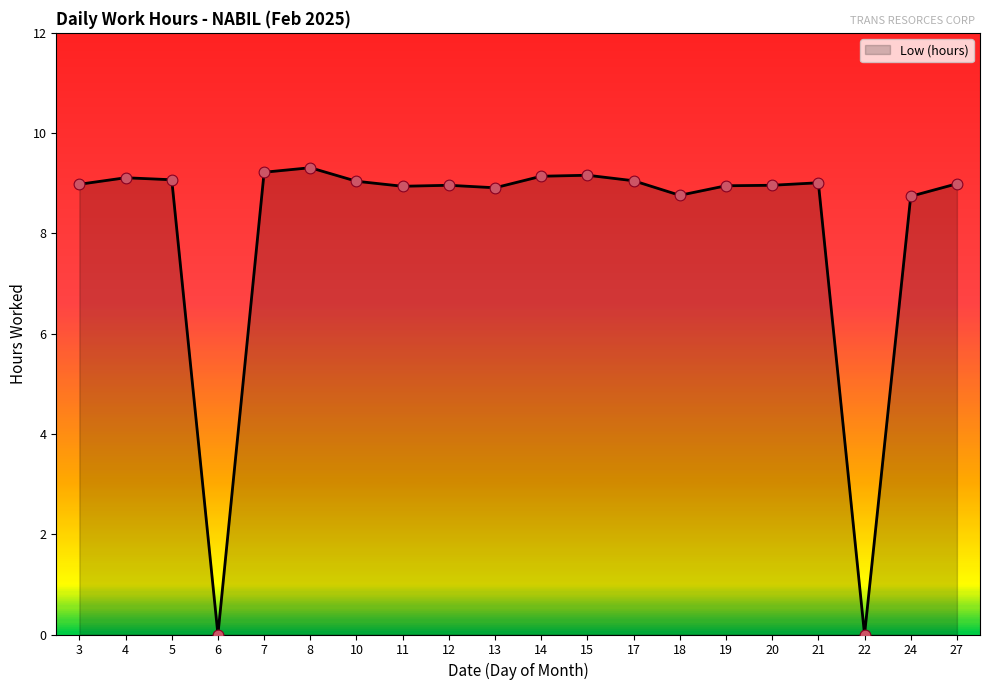

Which has a higher value, 18 or 15?

15